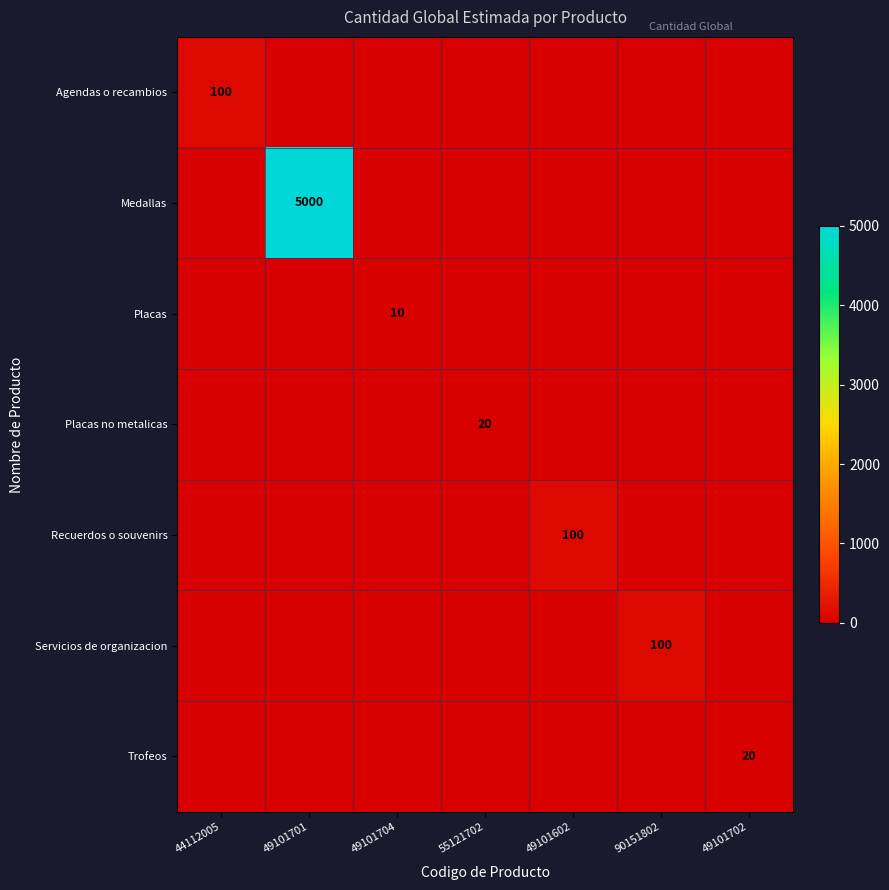

True or false: Recuerdos o souvenirs has a value of 29 at 49101602.

False